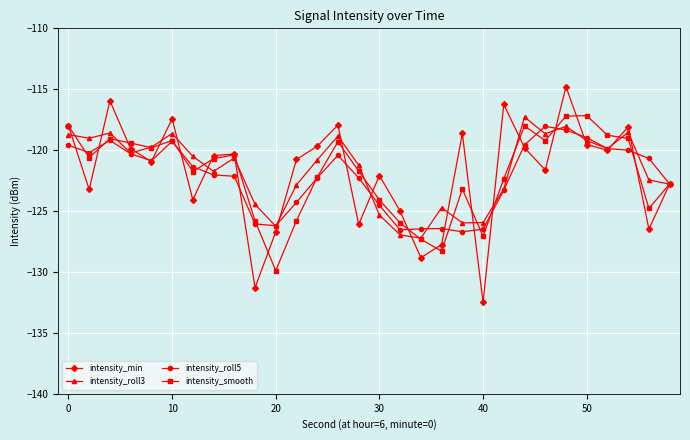

What is the value of the intensity_min point at the 24th from the left?

-121.6